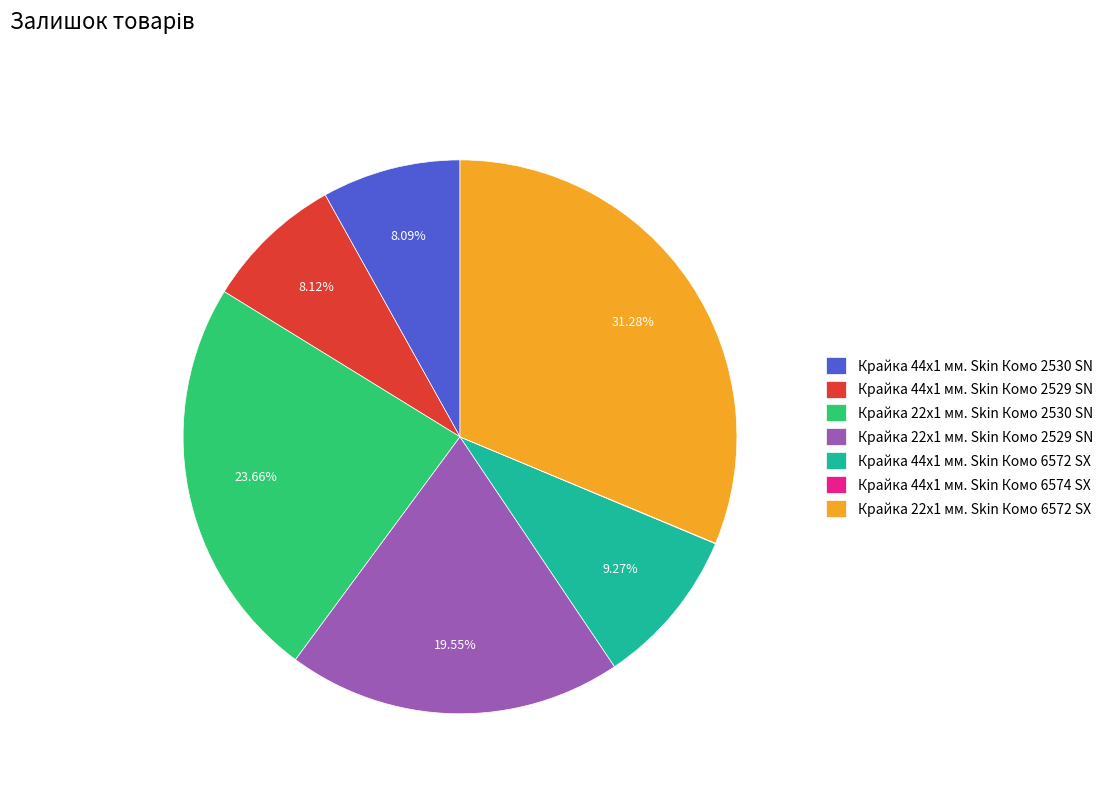

How much of the chart is everything except Крайка 44x1 мм. Skin Комо 2529 SN?

91.9%